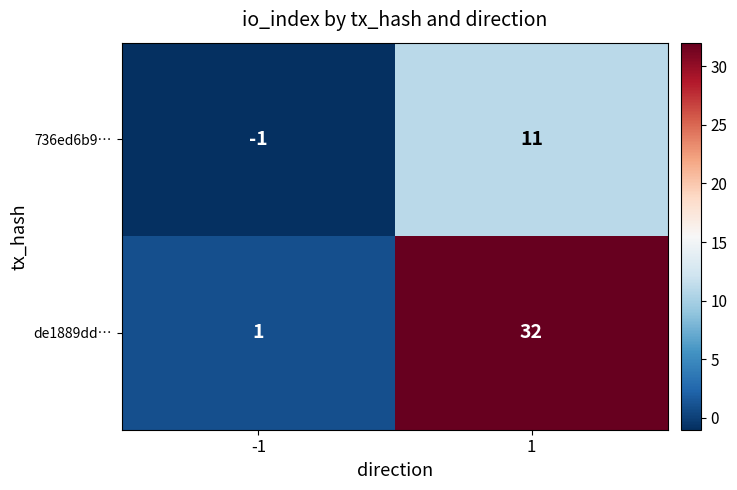

How many data points does each series have?

2